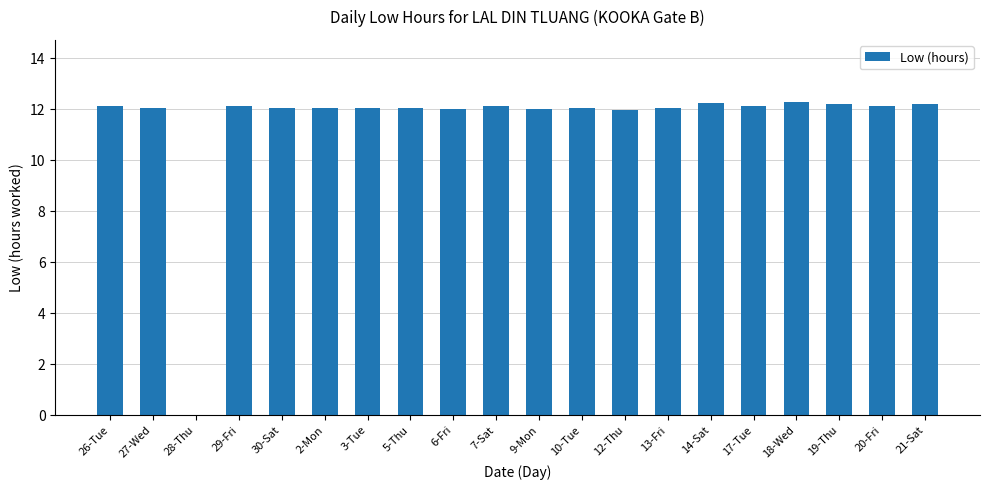

Are the bars horizontal?

No